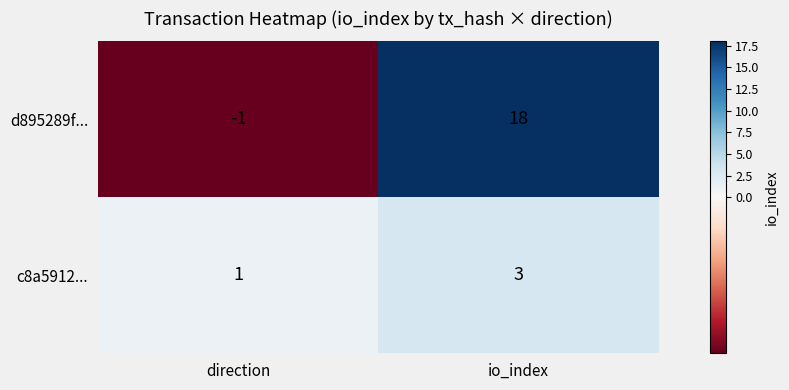

Read the c8a5912... value at io_index.

3